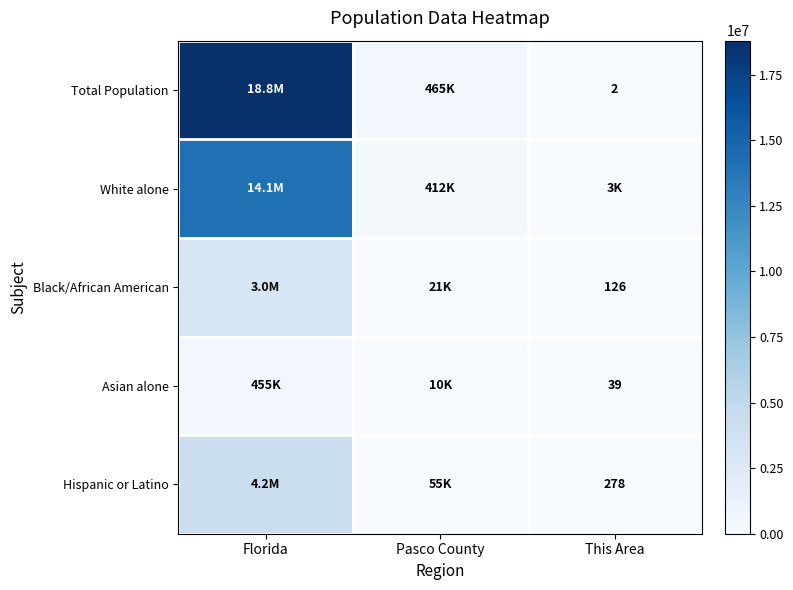

How many categories are shown in the chart?

3